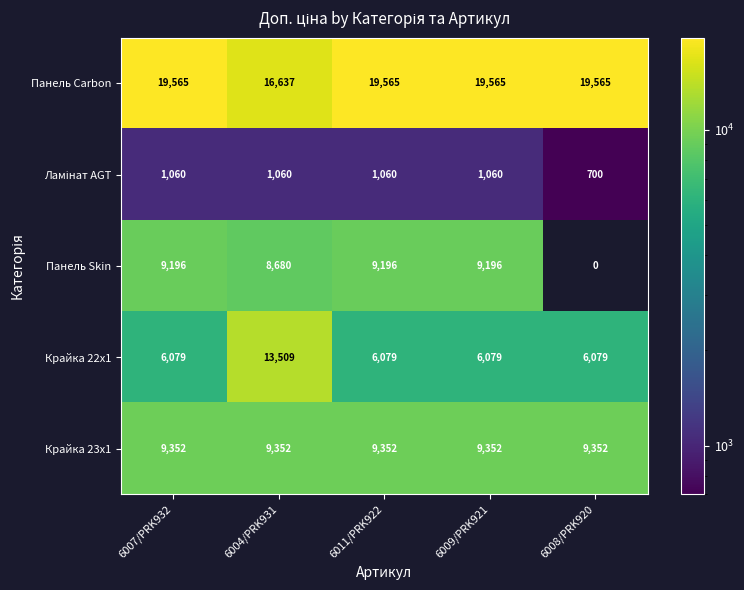

What is the total value across all series at 6009/PRK921?

45252